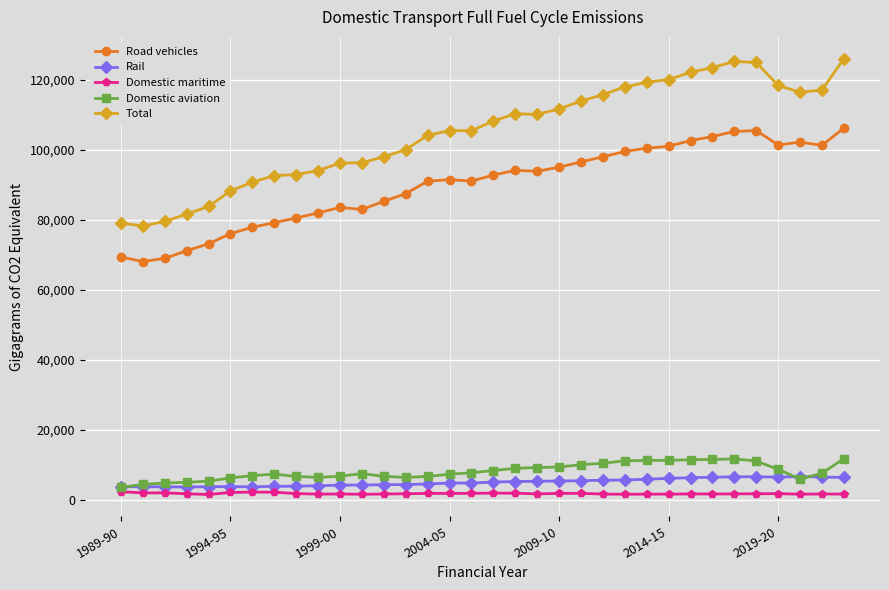

Which series has the largest total across all categories?

Total